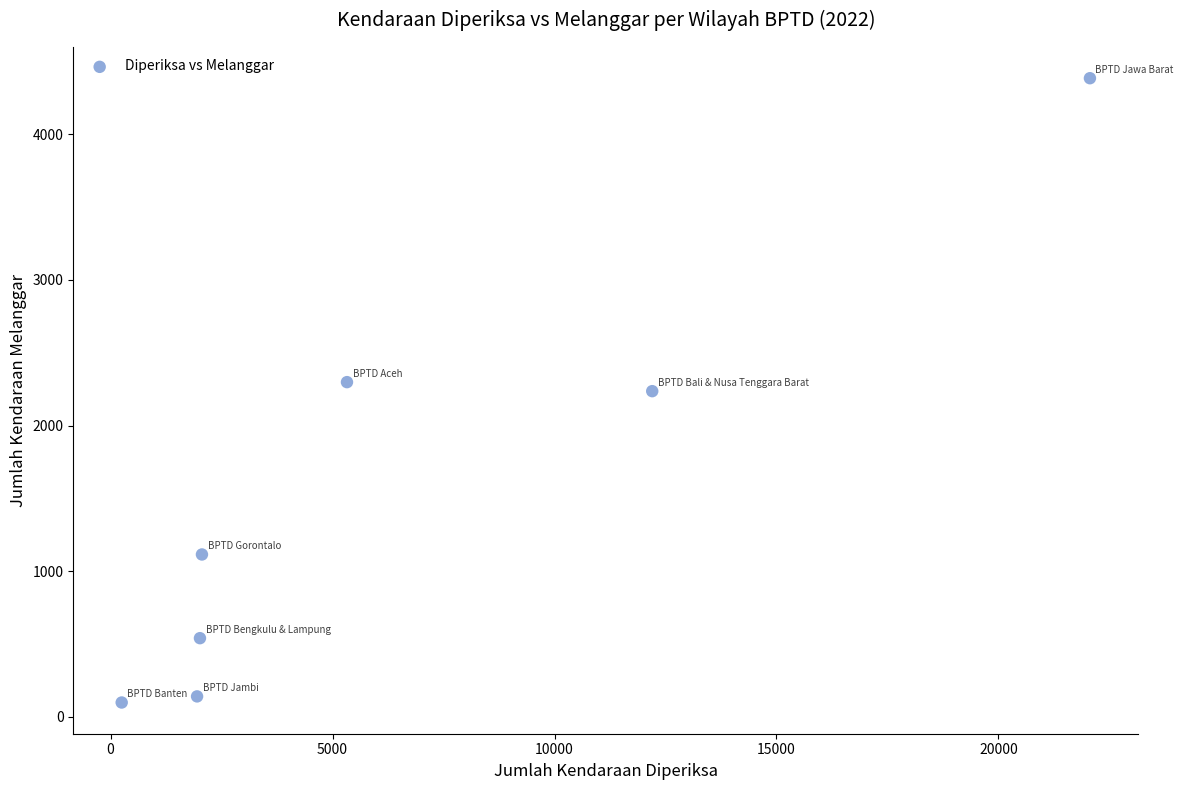

What is the range of X values (max minus min)?

21811